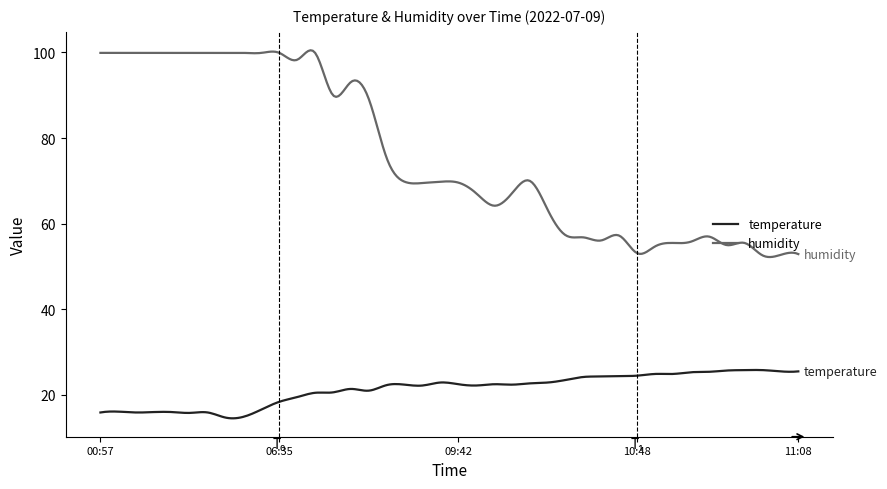

True or false: temperature and humidity intersect in this chart.

False